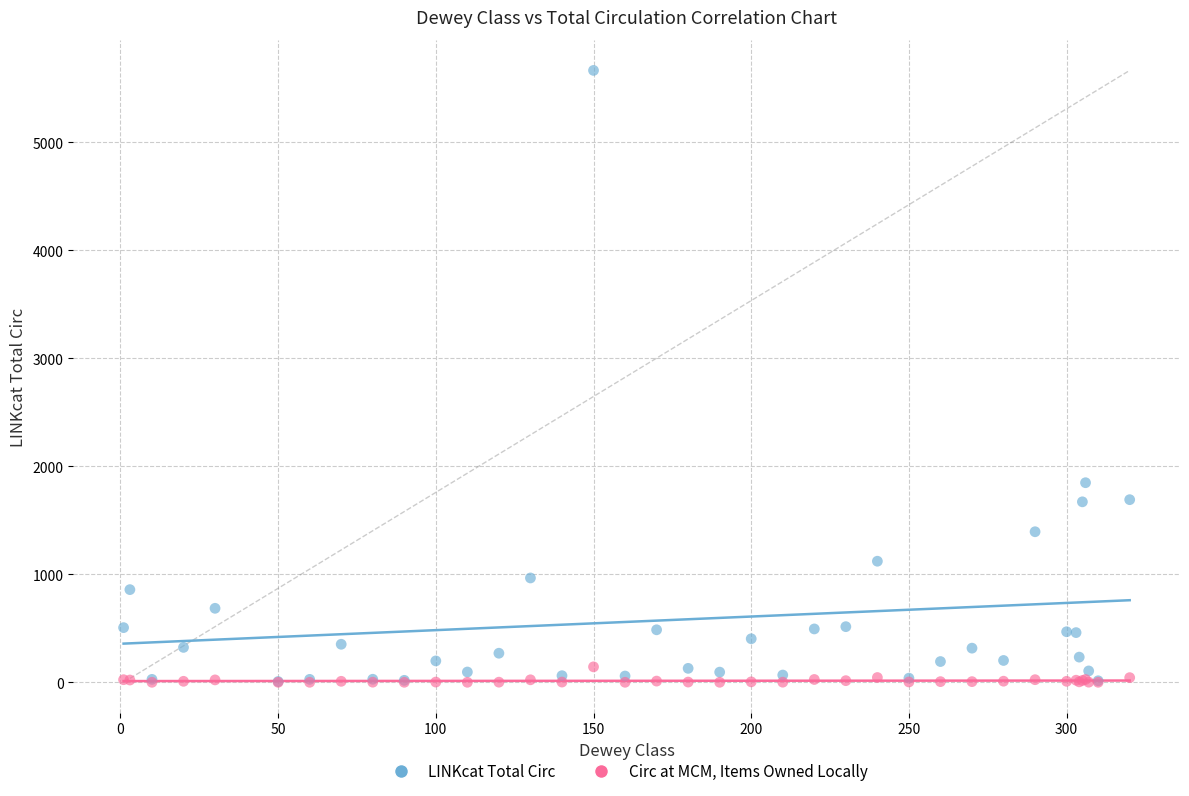

In the LINKcat Total Circ series, what Y value is closest to 2836?

1848